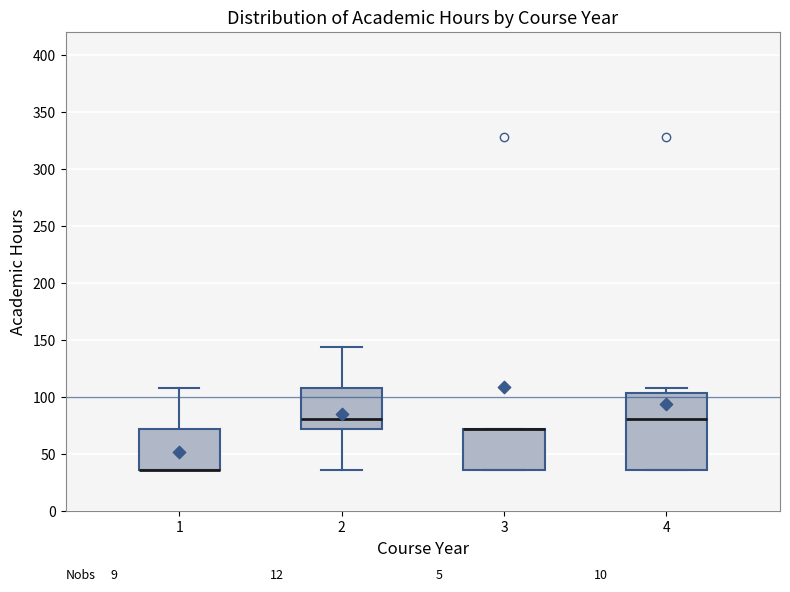

Reading left to right, read every box against the y-axis: the position of its median line, the range the box covers, and the ends of its whiskers. The values are not printed on the chart, so give them approximately, as read against the axis.

1: median 35 (drawn on the box's lower edge), box 35 to 70, whiskers 35 to 110
2: median 80, box 70 to 110, whiskers 35 to 145
3: median 70 (drawn on the box's upper edge), box 35 to 70, whiskers 35 to 70
4: median 80, box 35 to 105, whiskers 35 to 110